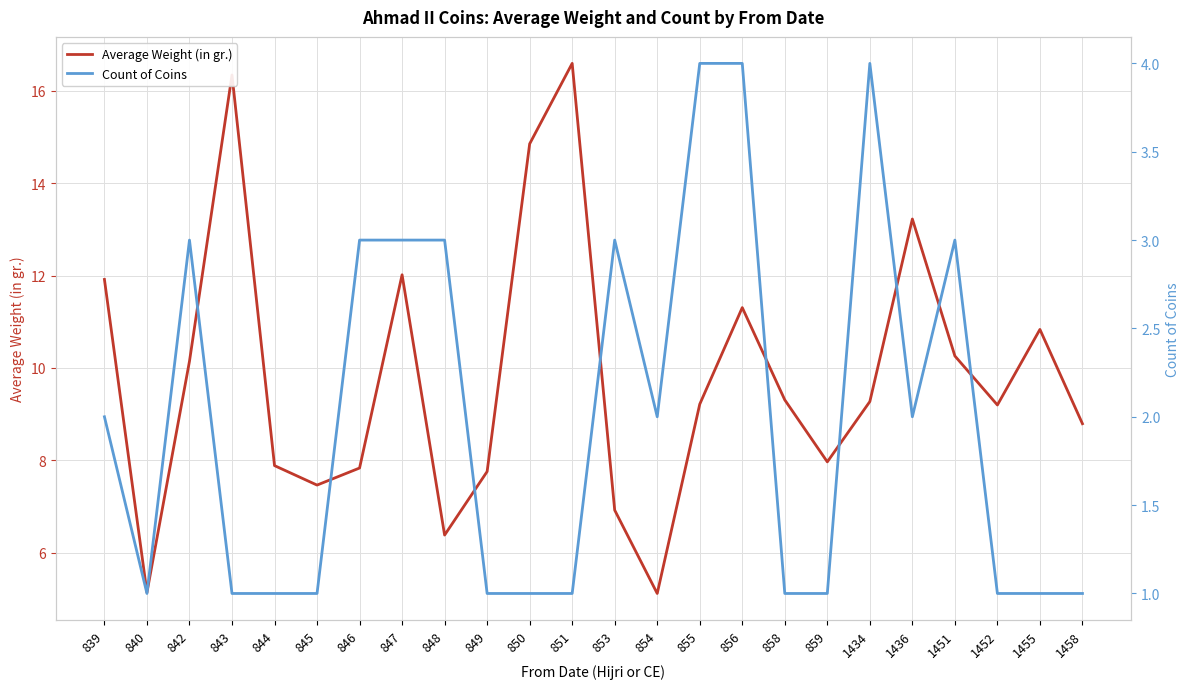

What is the spread (max minus min) of values at 1458?

7.8